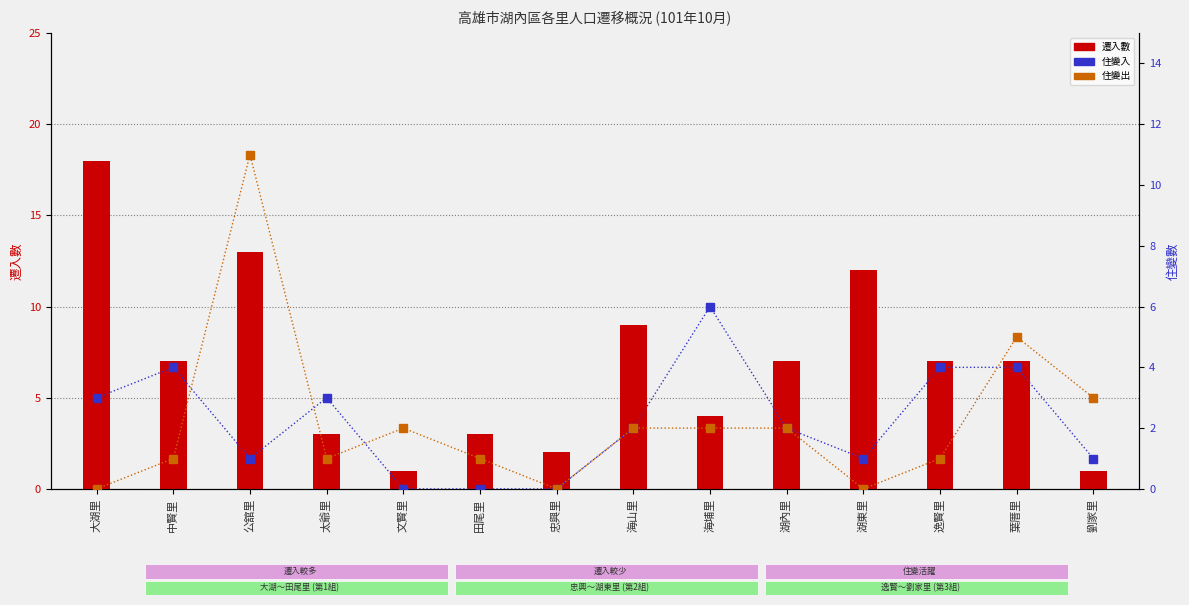

Between 大湖里 and 田尾里, which is larger?

大湖里